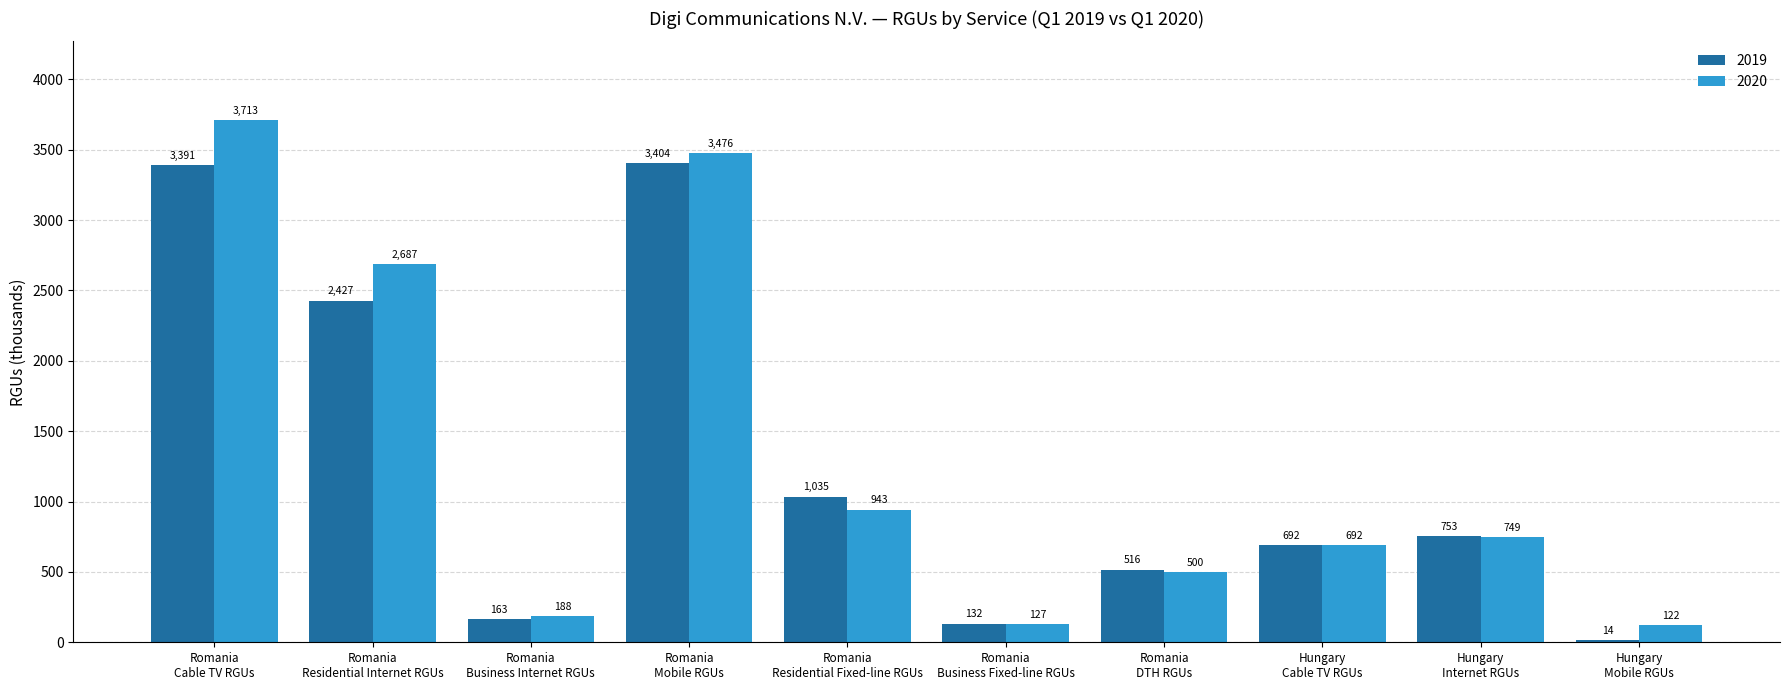

Reading left to right, what are all the values shown in this chart?

2019: 3391	2427	163	3404	1035	132	516	692	753	14
2020: 3713	2687	188	3476	943	127	500	692	749	122